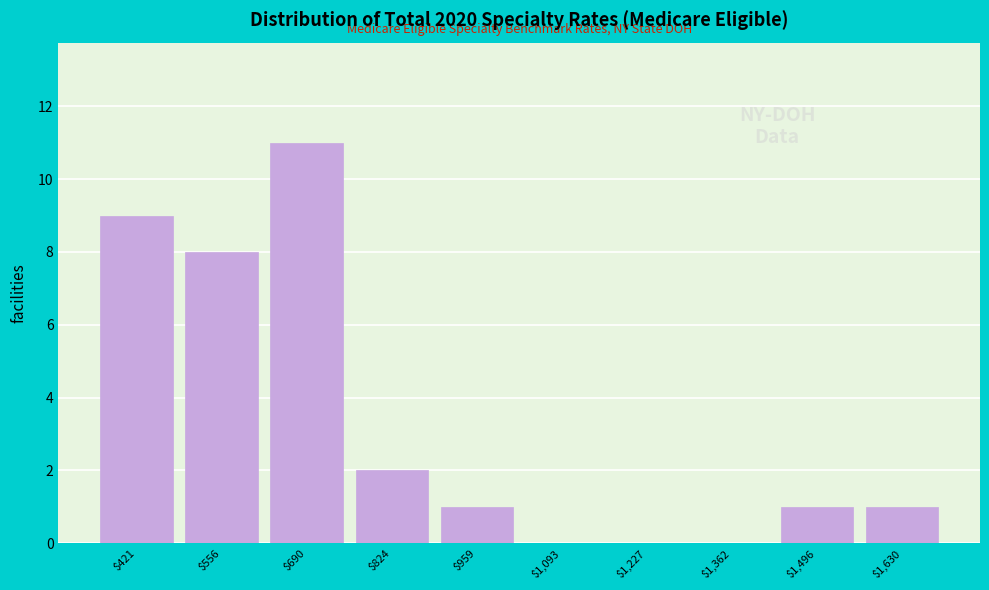

Over which range of the x-axis is the bar tallest?

620 to 760